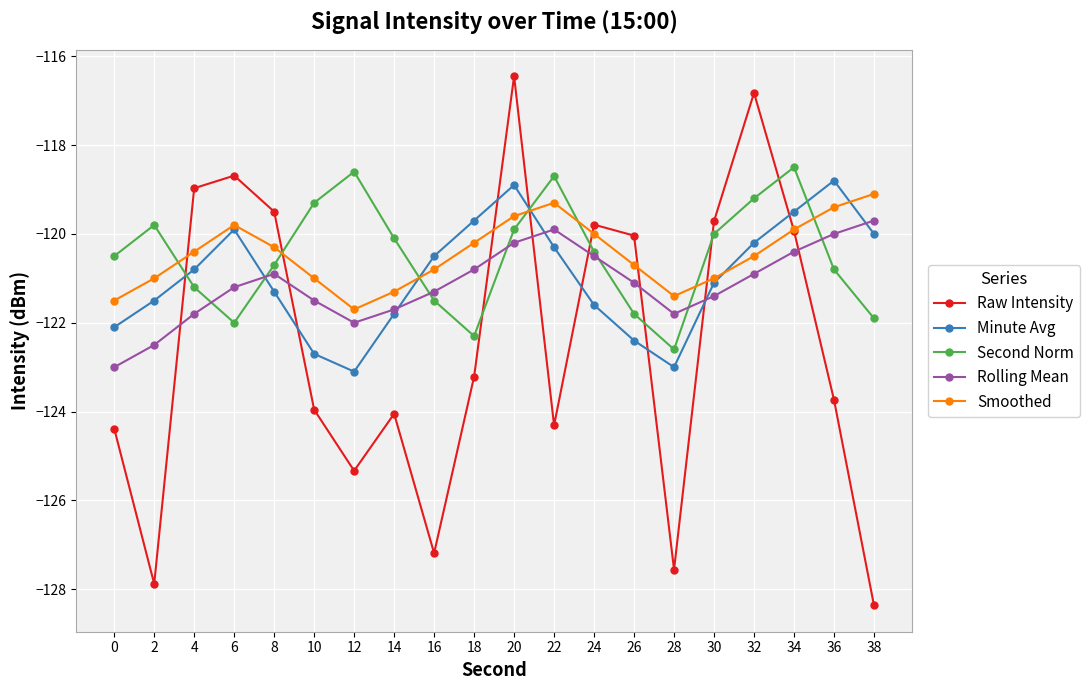

What is the average value of the Smoothed series?

-120.4